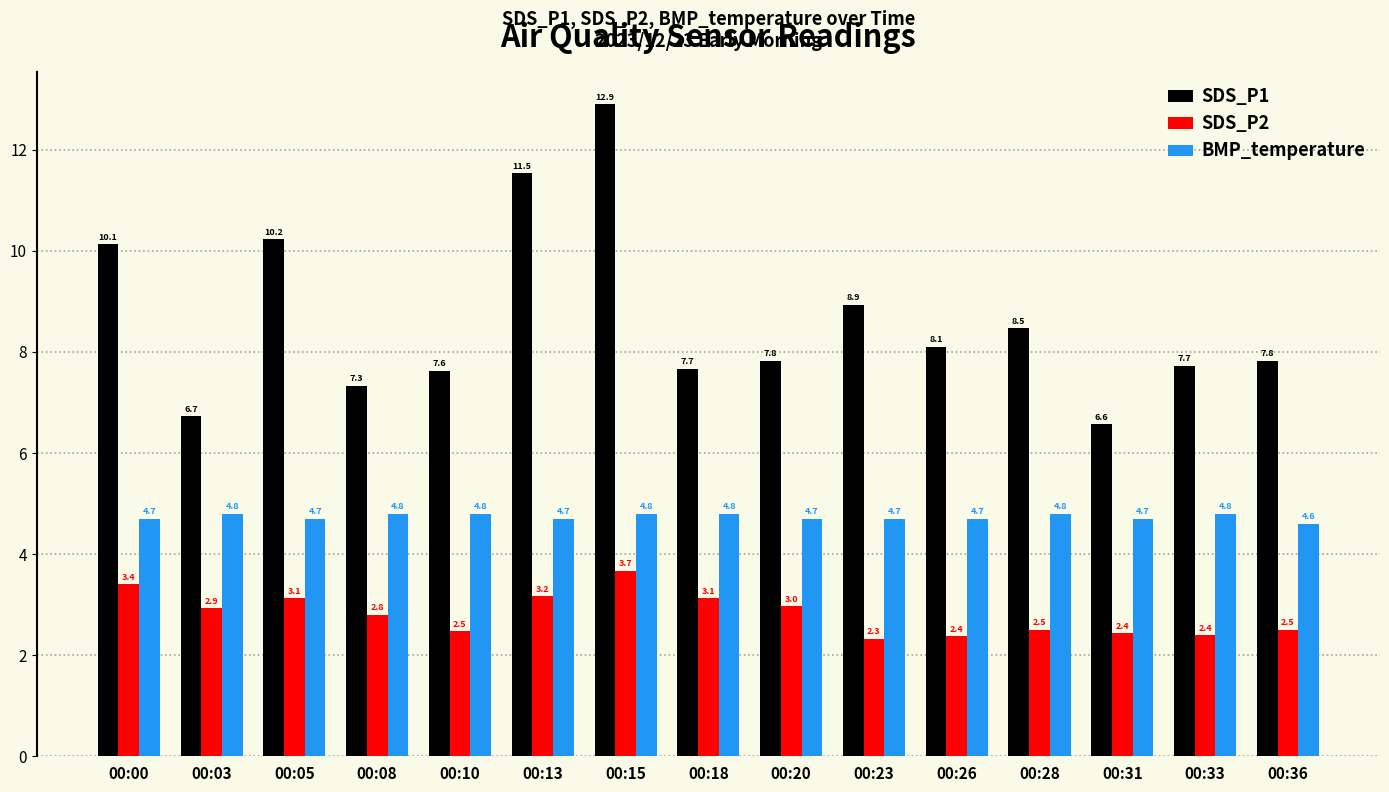

What value does the BMP_temperature series have at 00:33?

4.8